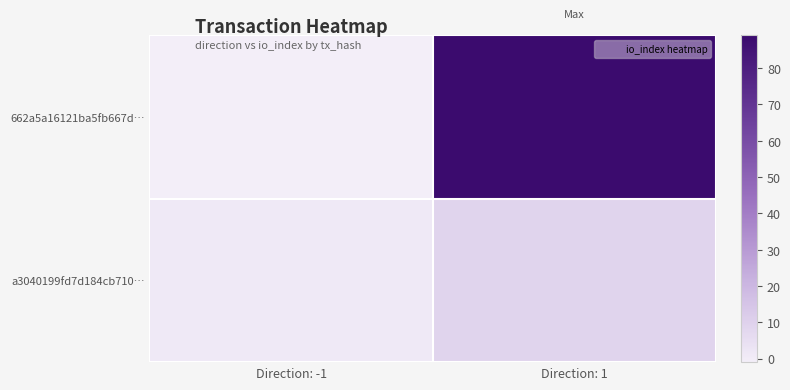

At Direction: -1, list the series in order from smallest to largest.

662a5a16121ba5fb667d…, a3040199fd7d184cb710…